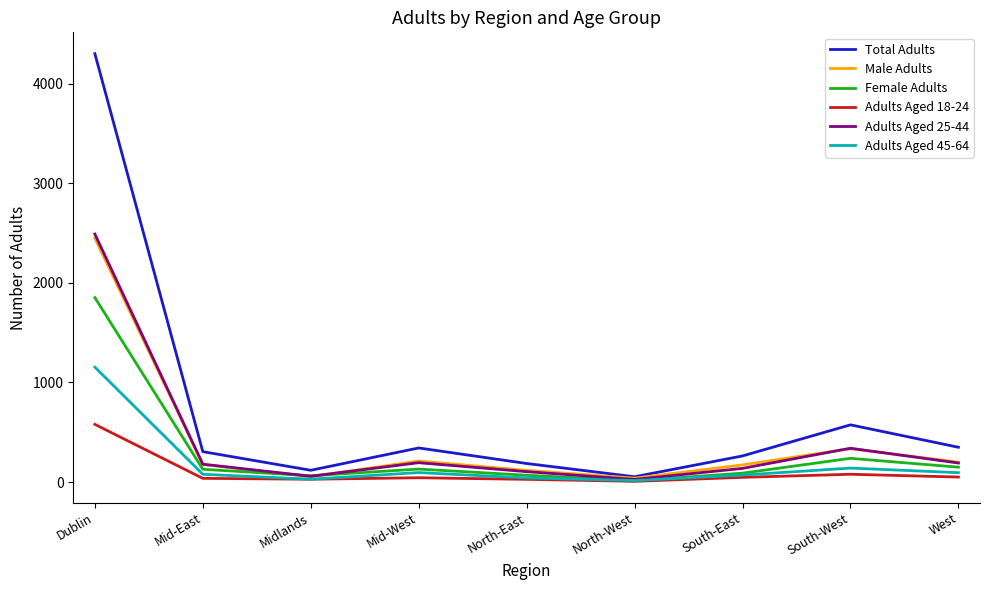

What is the difference between the maximum and second lowest values in the Total Adults series?

4181